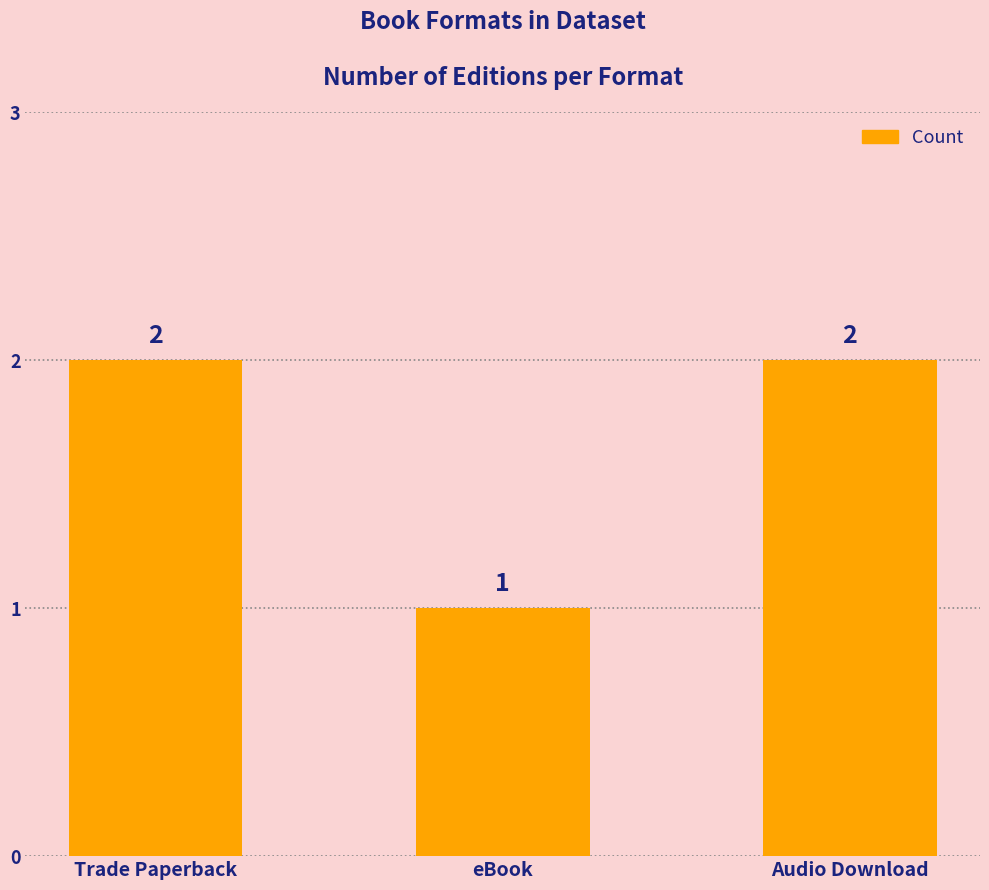

Which has a higher value, eBook or Trade Paperback?

Trade Paperback